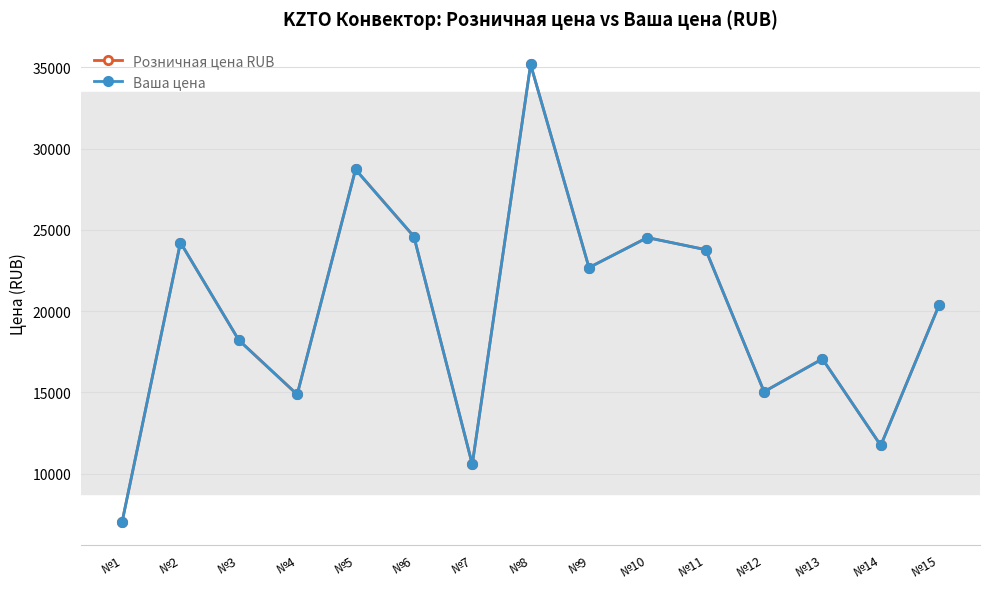

Does the chart have visible grid lines?

Yes